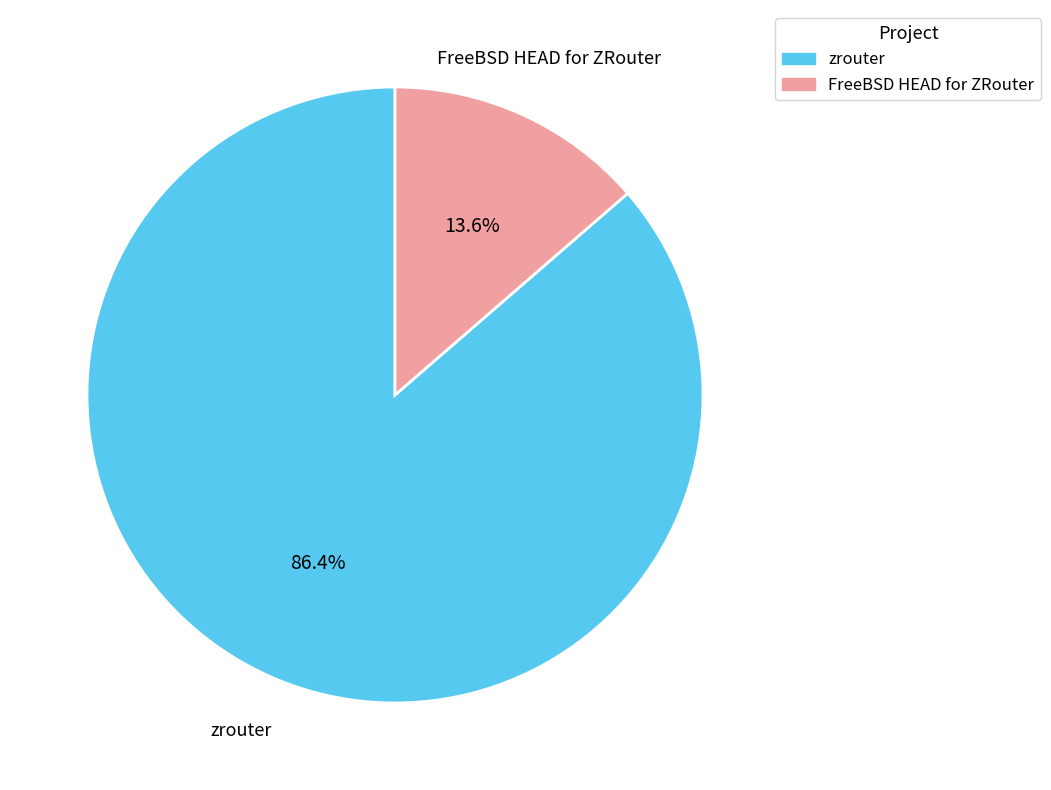

To the nearest percent, what portion does zrouter represent?

86%